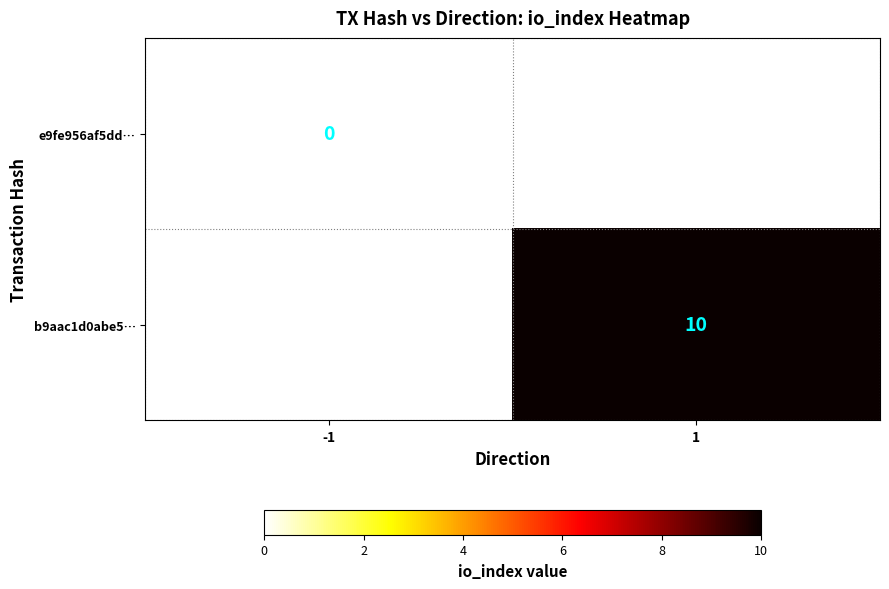

Which label corresponds to the smallest value in the chart?

-1